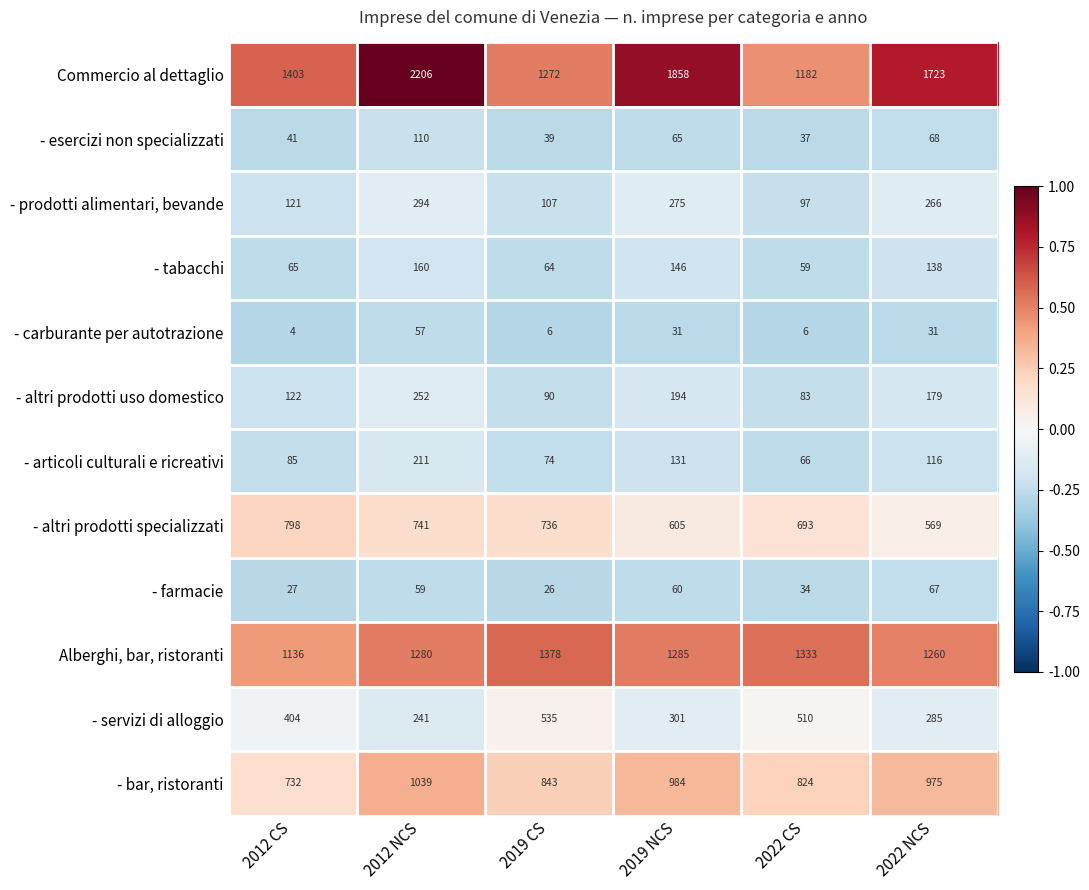

What is the difference between the highest and lowest values at 2019 NCS?

1827